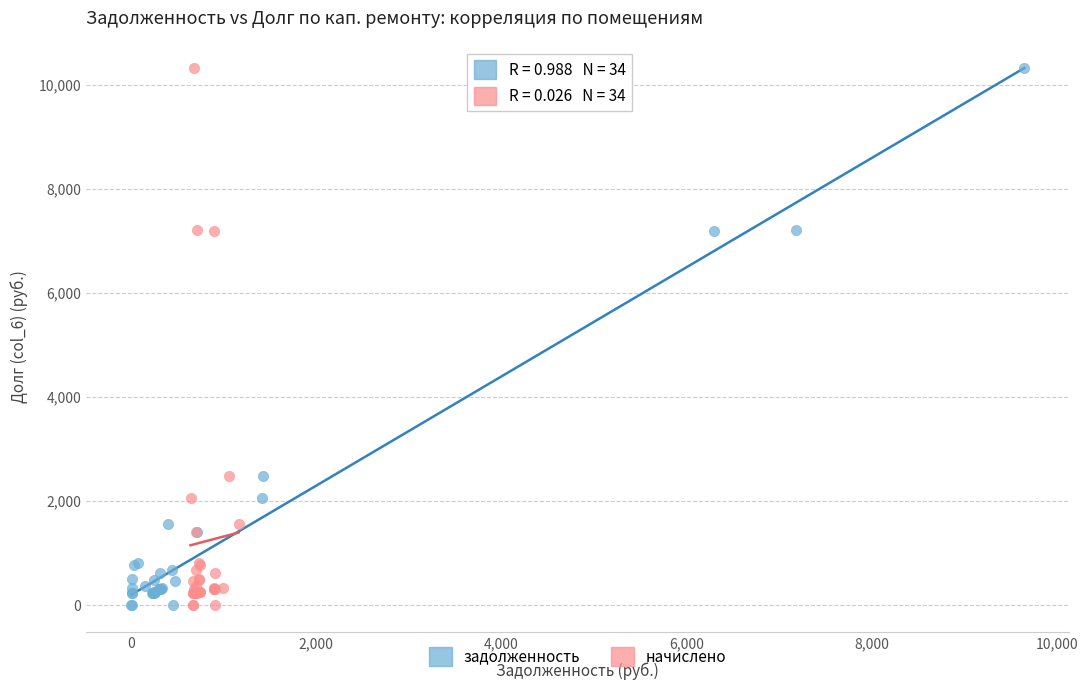

What are all the series names shown in the legend?

задолженность, начислено